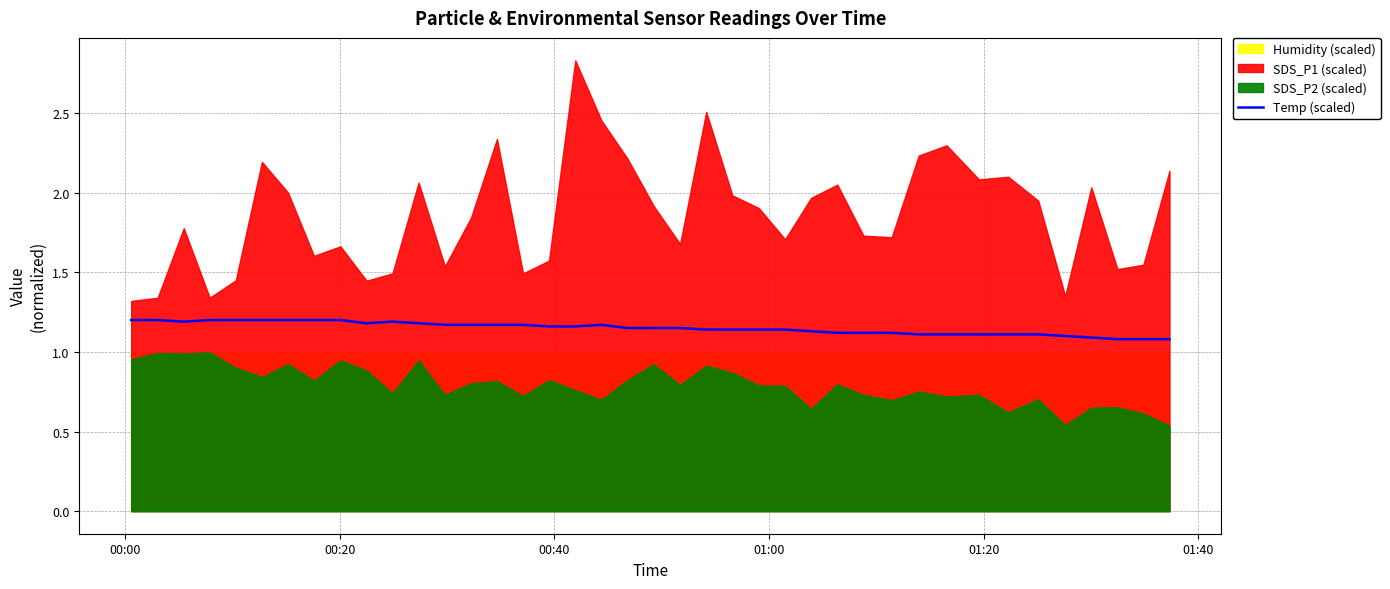

The value at 12 is 0.4. True or false?

False